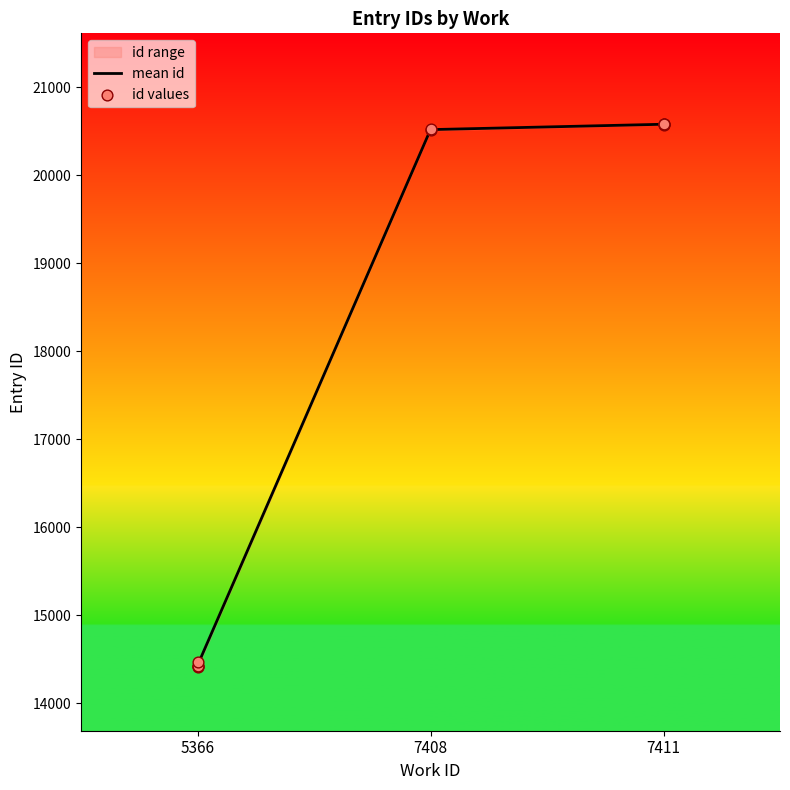

At which label does mean id reach its minimum?

5366